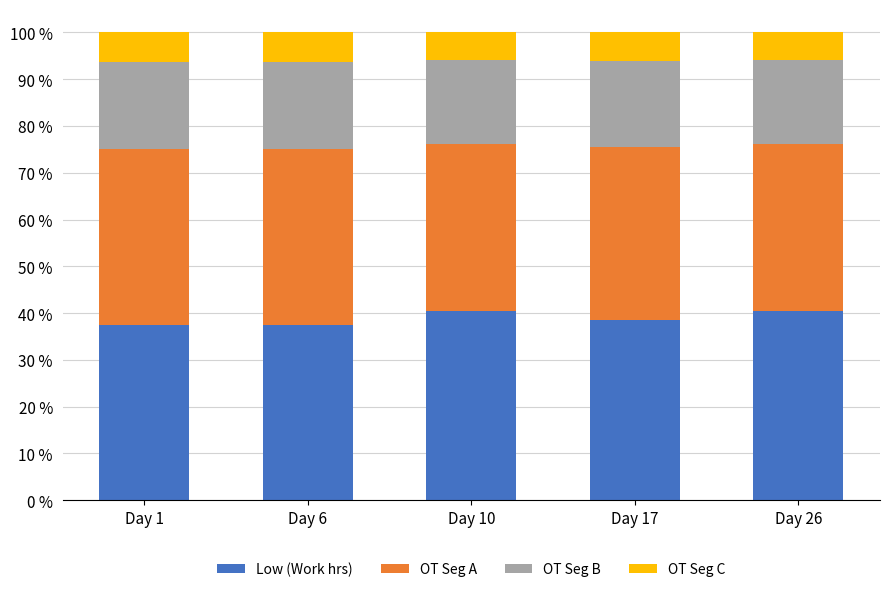

What is the average value of the Low (Work hrs) series?

38.9